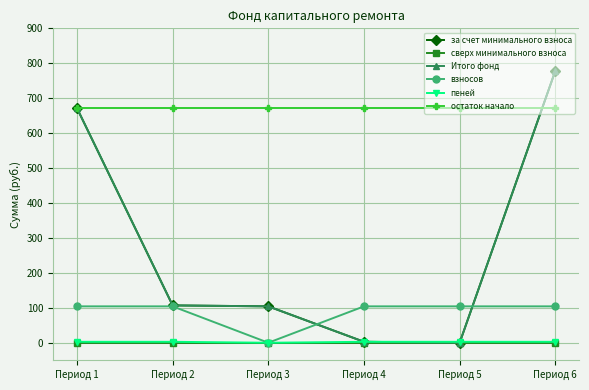

What is the value of the взносов point at the 2nd from the left?

104.2